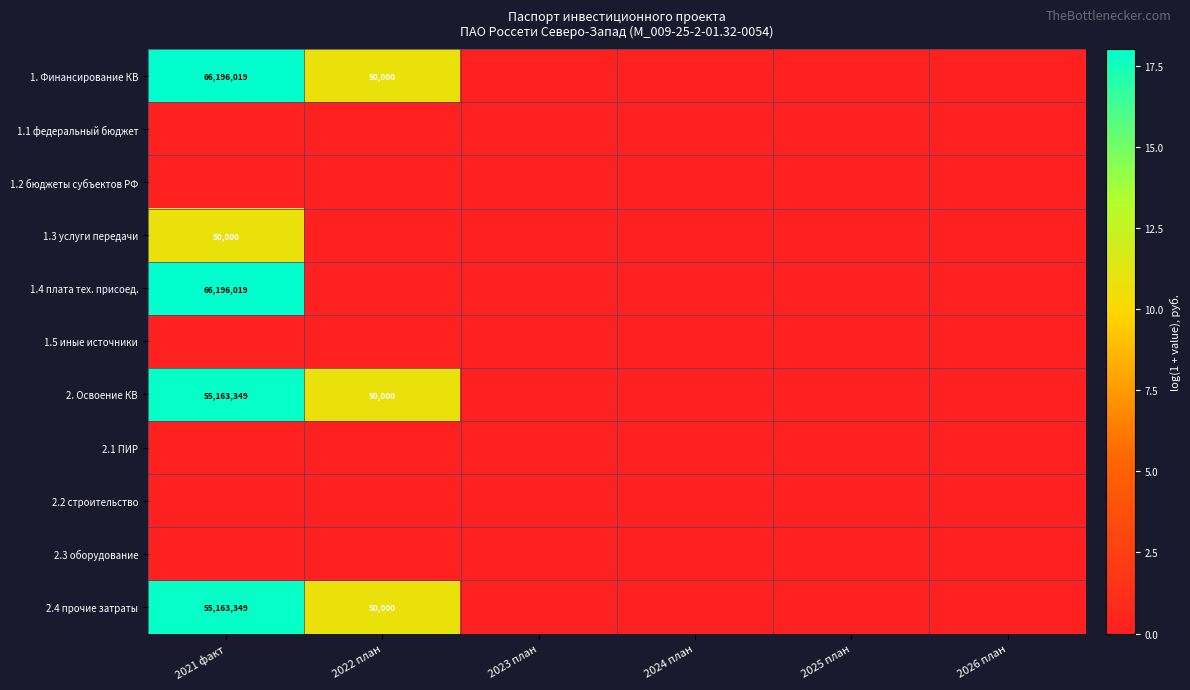

Count the number of data series in this chart.

11